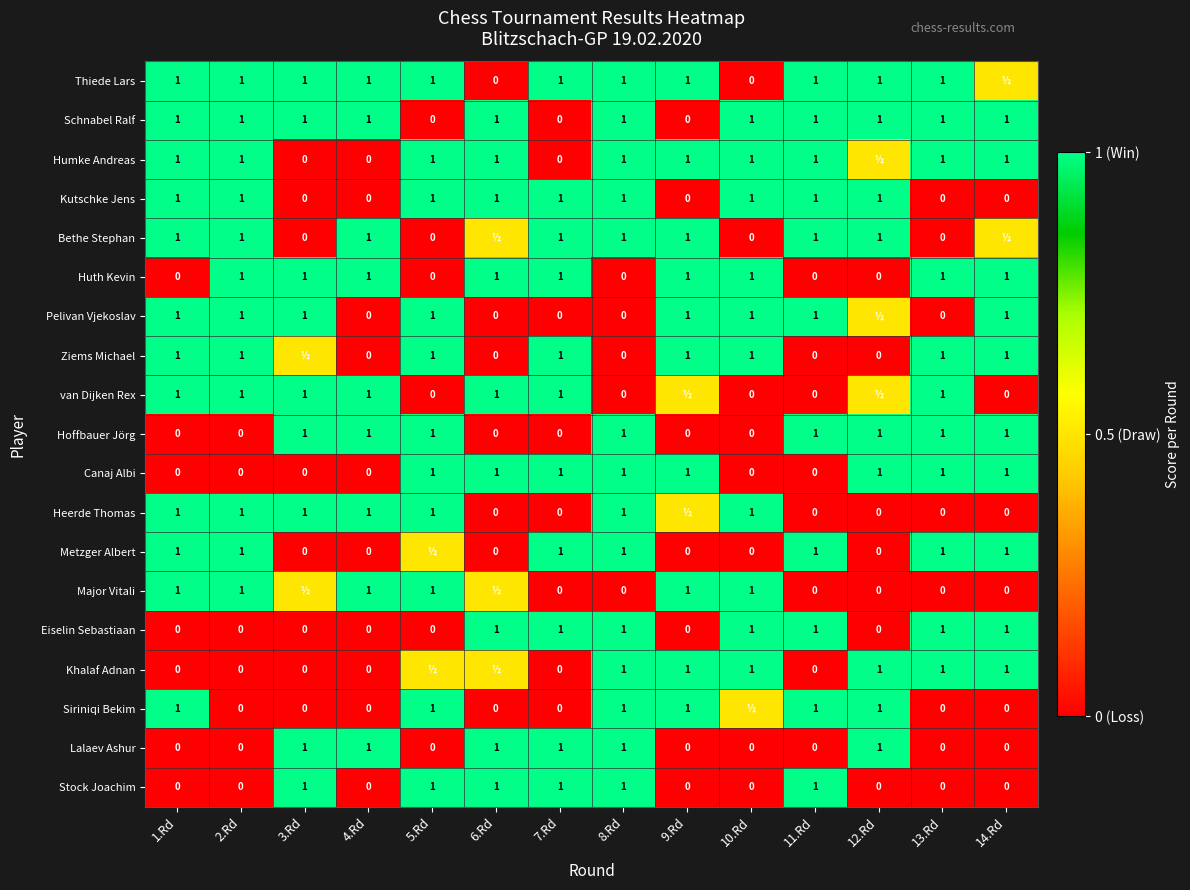

What is the total value across all series at 8.Rd?

14.0